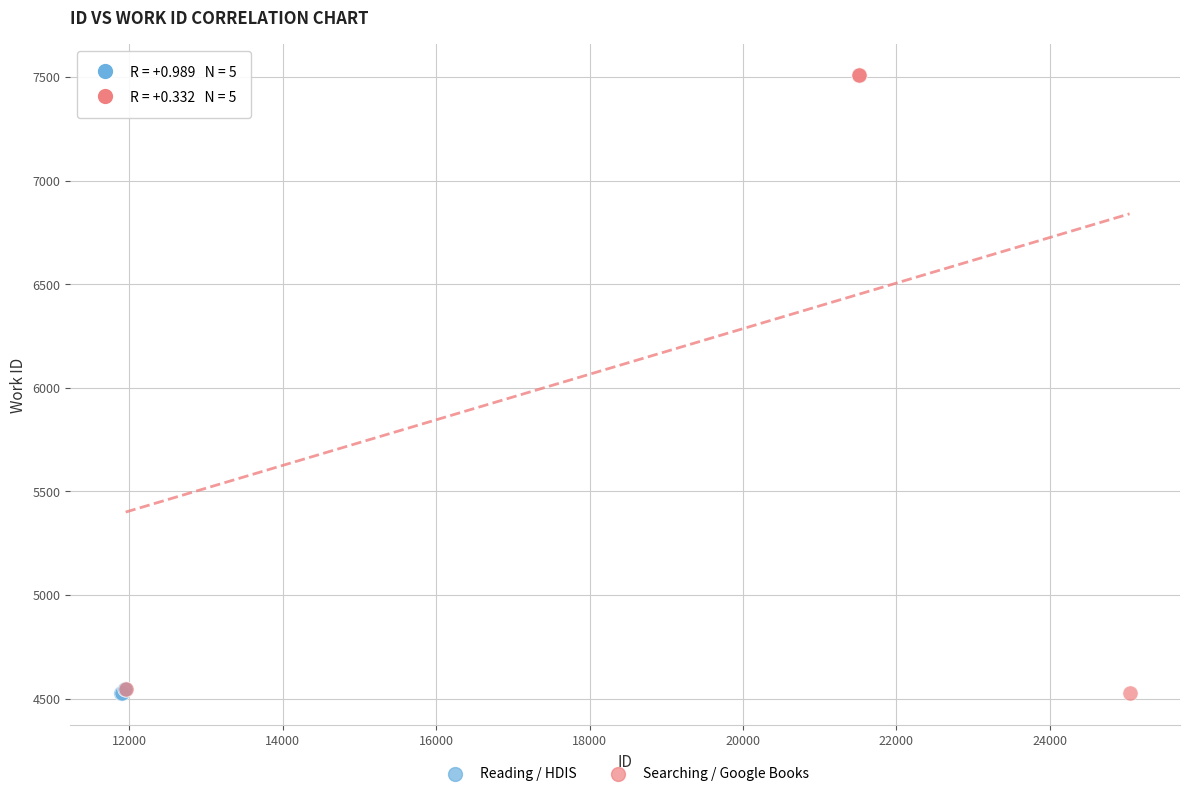

Which series reaches the maximum Y coordinate?

Searching / Google Books